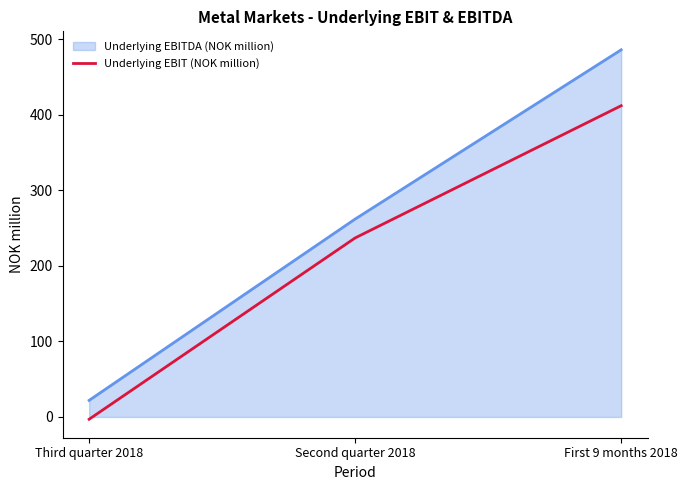

What is the sum of all Underlying EBITDA (NOK million) values?

770